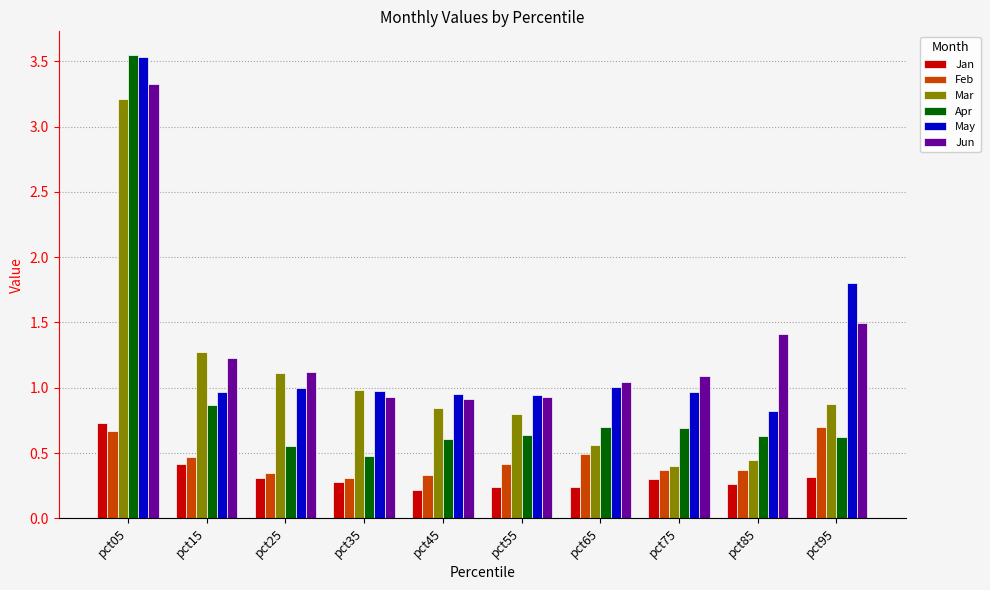

How many bars are there in total?

60